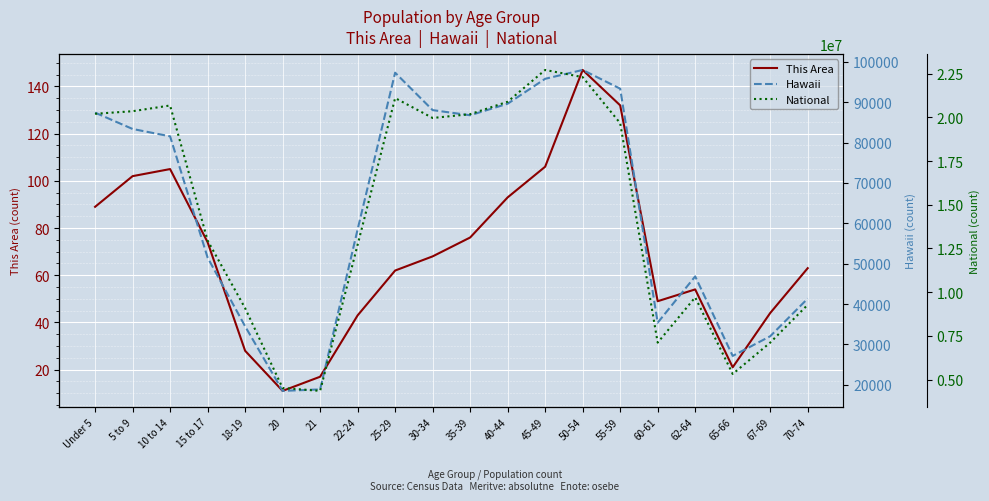

What are all the series names shown in the legend?

This Area, Hawaii, National